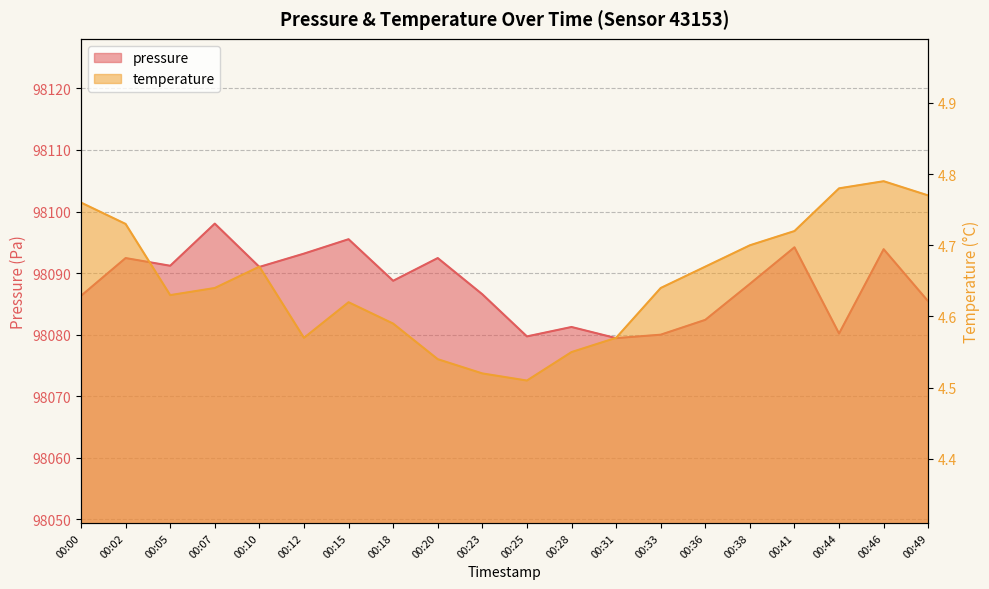

Read the temperature value at 00:33.

4.6